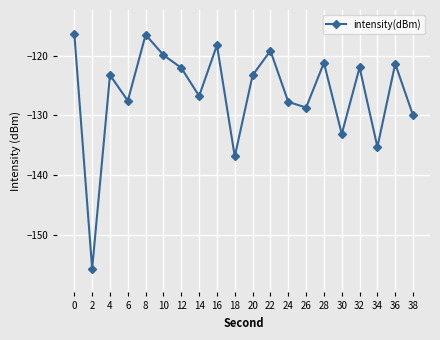

At which label is the value closest to -135?

34